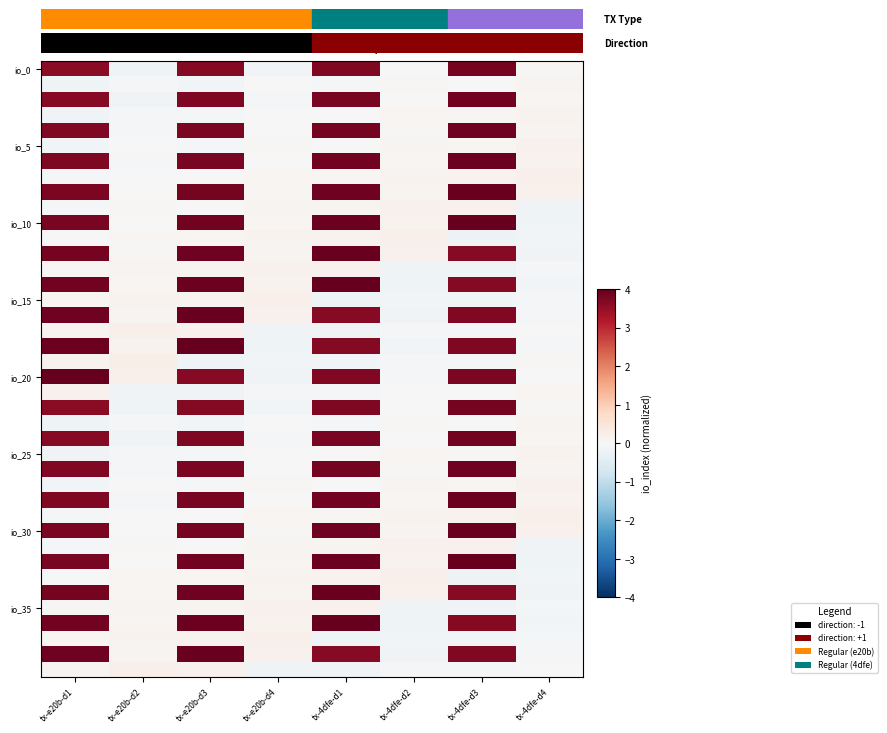

At which category is the sum across all series the highest?

tx-e20b-d3